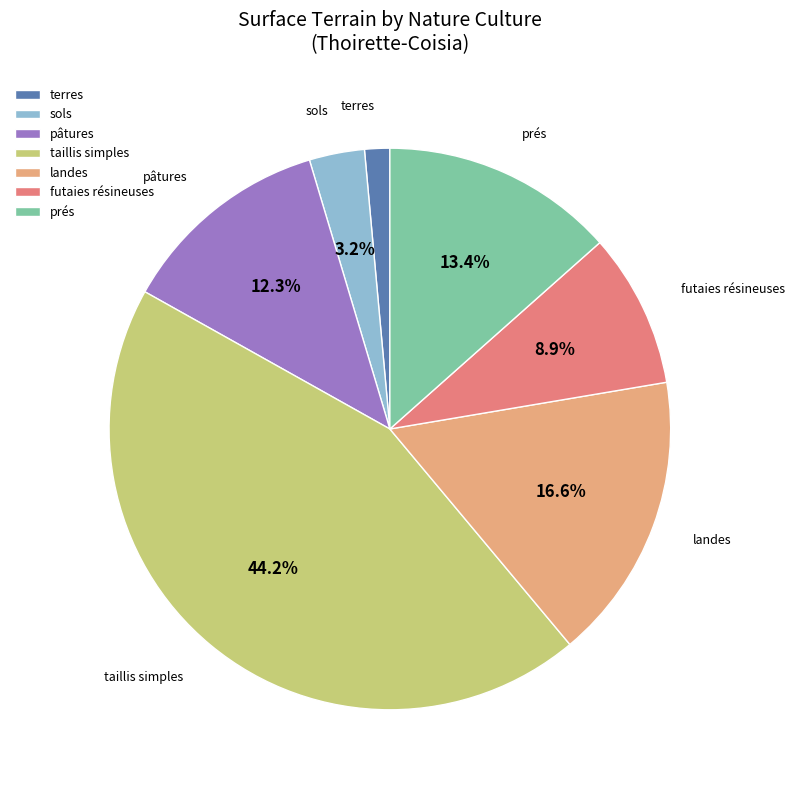

Do pâtures and taillis simples together represent more than half of the pie?

Yes